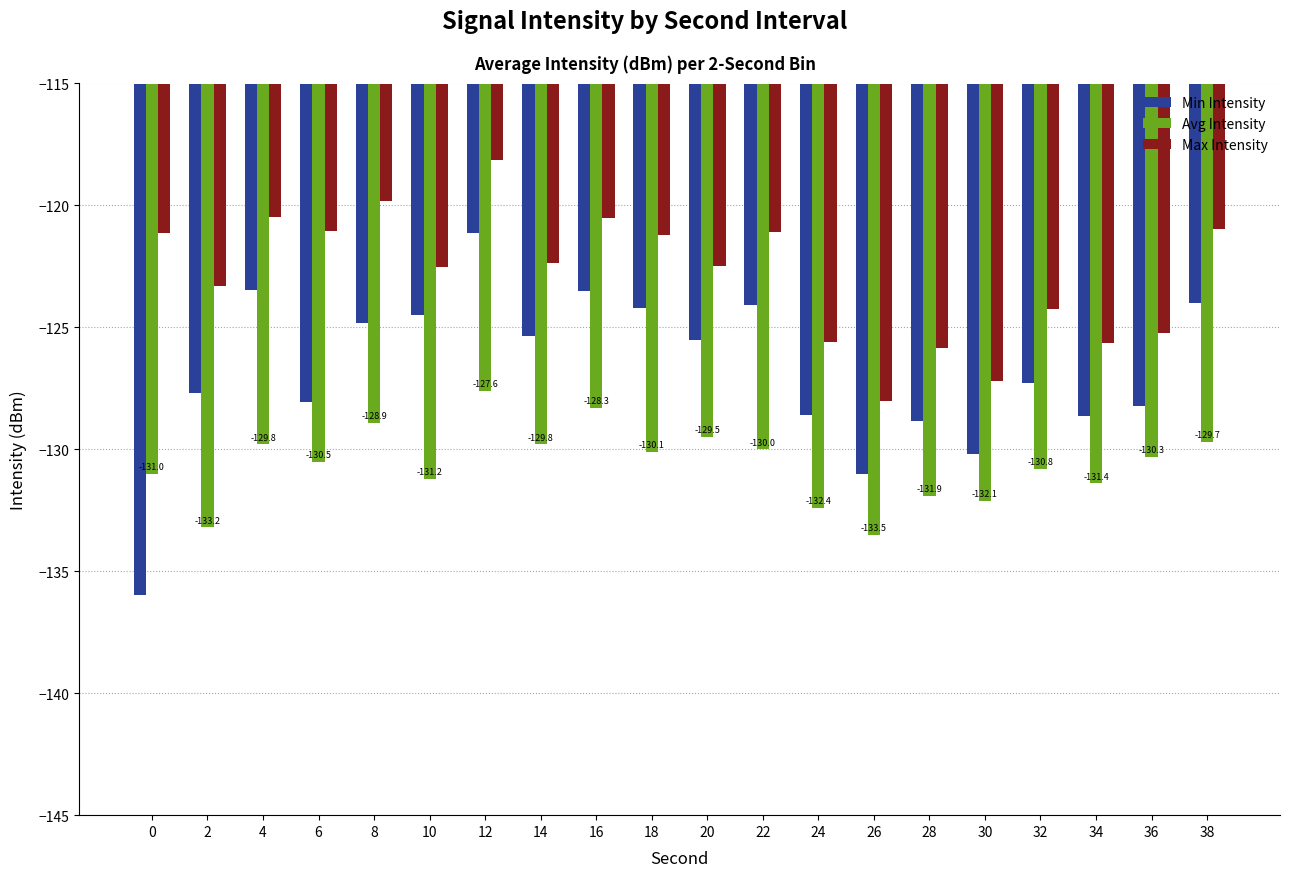

How many groups of bars are there?

20